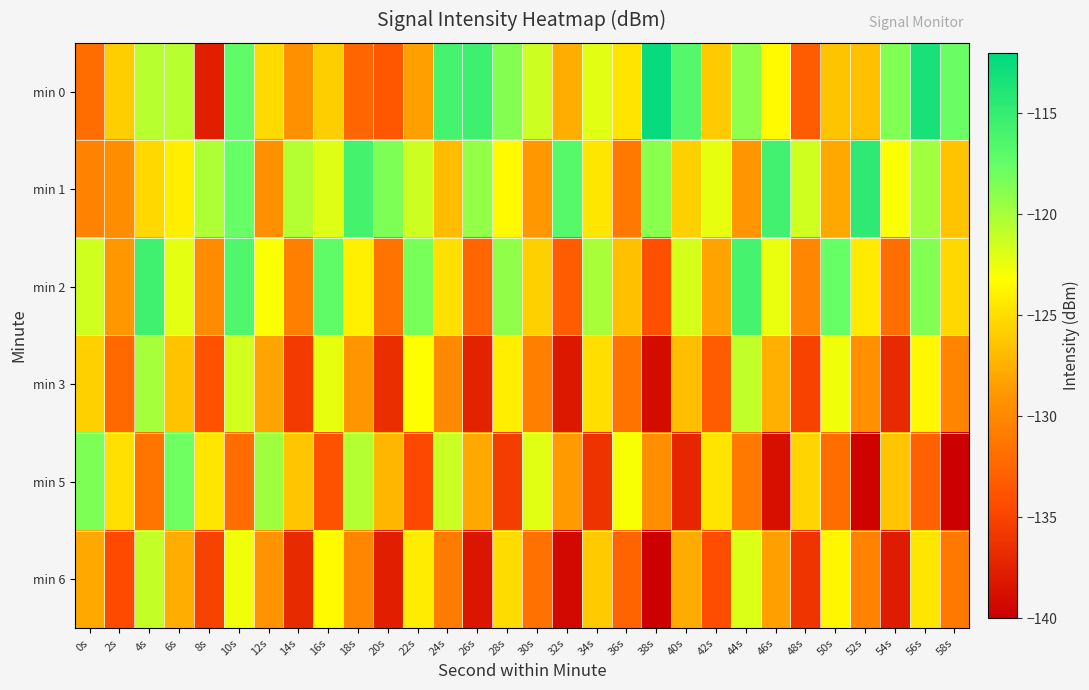

Which series has the largest range (max minus min)?

min 0